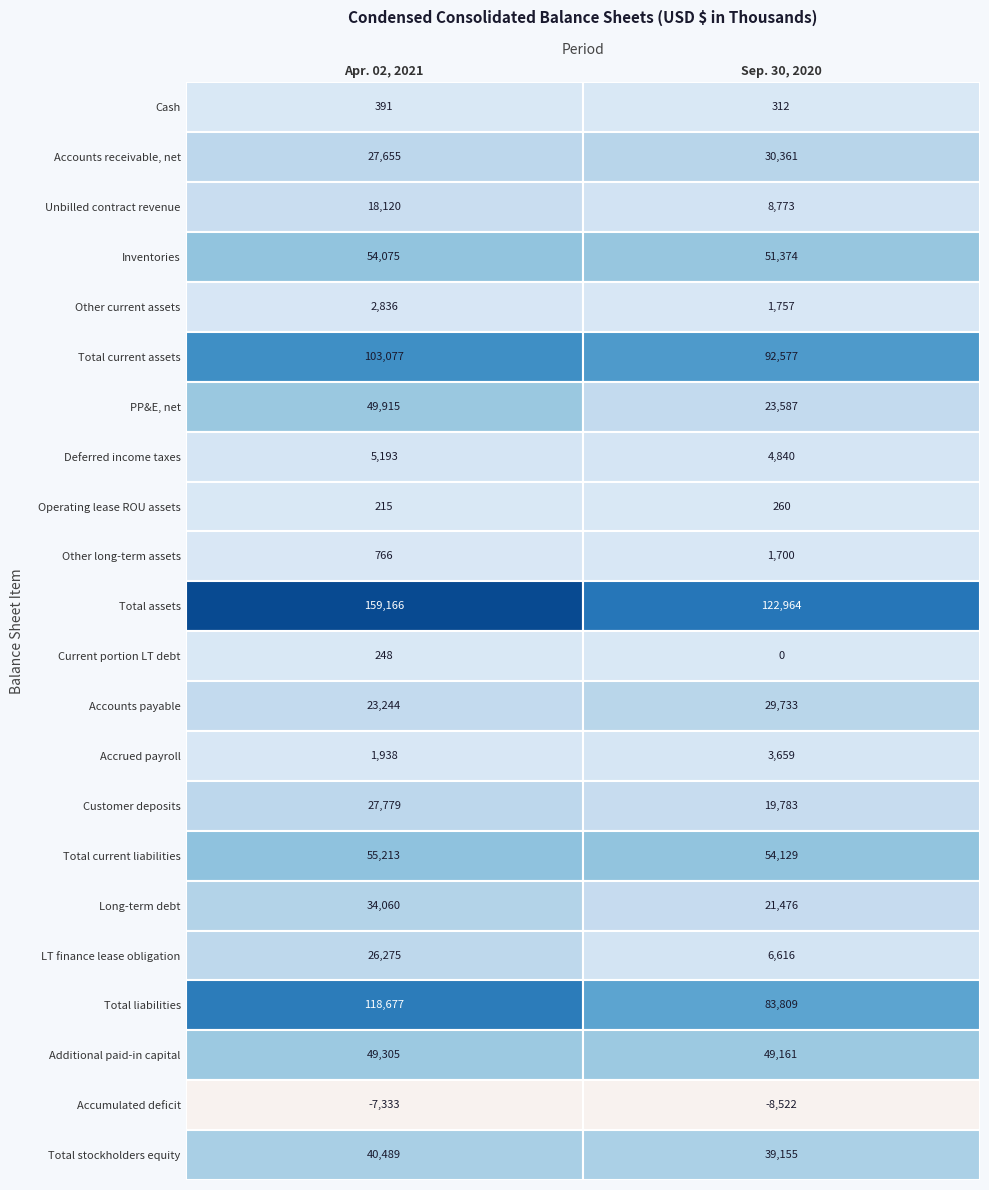

Reading left to right, list all the values displayed in this chart.

Cash: 391	312
Accounts receivable, net: 27655	30361
Unbilled contract revenue: 18120	8773
Inventories: 54075	51374
Other current assets: 2836	1757
Total current assets: 103077	92577
PP&E, net: 49915	23587
Deferred income taxes: 5193	4840
Operating lease ROU assets: 215	260
Other long-term assets: 766	1700
Total assets: 159166	122964
Current portion LT debt: 248	0
Accounts payable: 23244	29733
Accrued payroll: 1938	3659
Customer deposits: 27779	19783
Total current liabilities: 55213	54129
Long-term debt: 34060	21476
LT finance lease obligation: 26275	6616
Total liabilities: 118677	83809
Additional paid-in capital: 49305	49161
Accumulated deficit: -7333	-8522
Total stockholders equity: 40489	39155